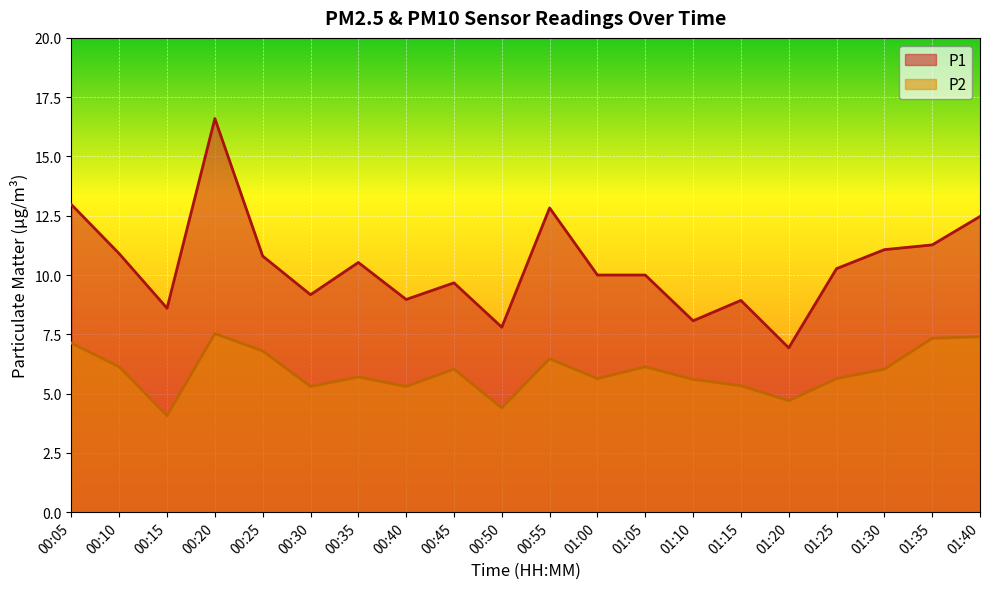

True or false: P2 has a value of 2.9 at 01:20.

False